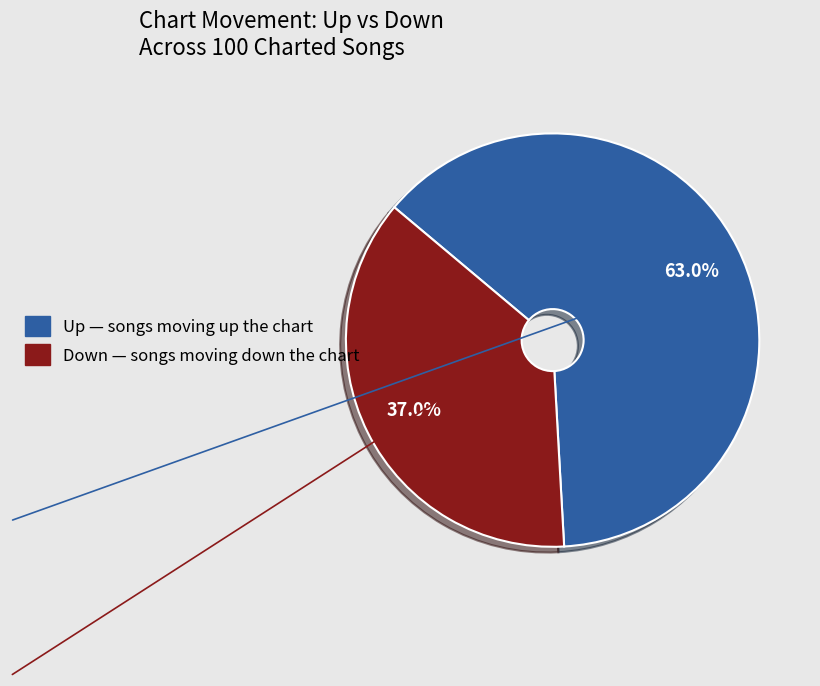

Is it true that Down is 22% of the pie?

False